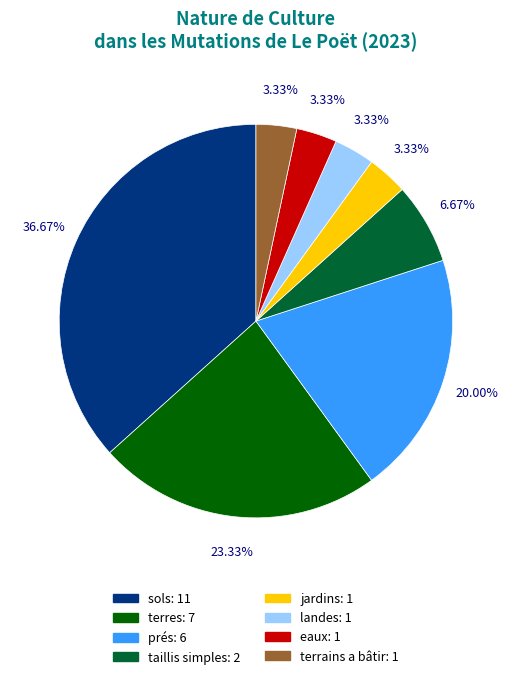

How many segments does this pie chart have?

8